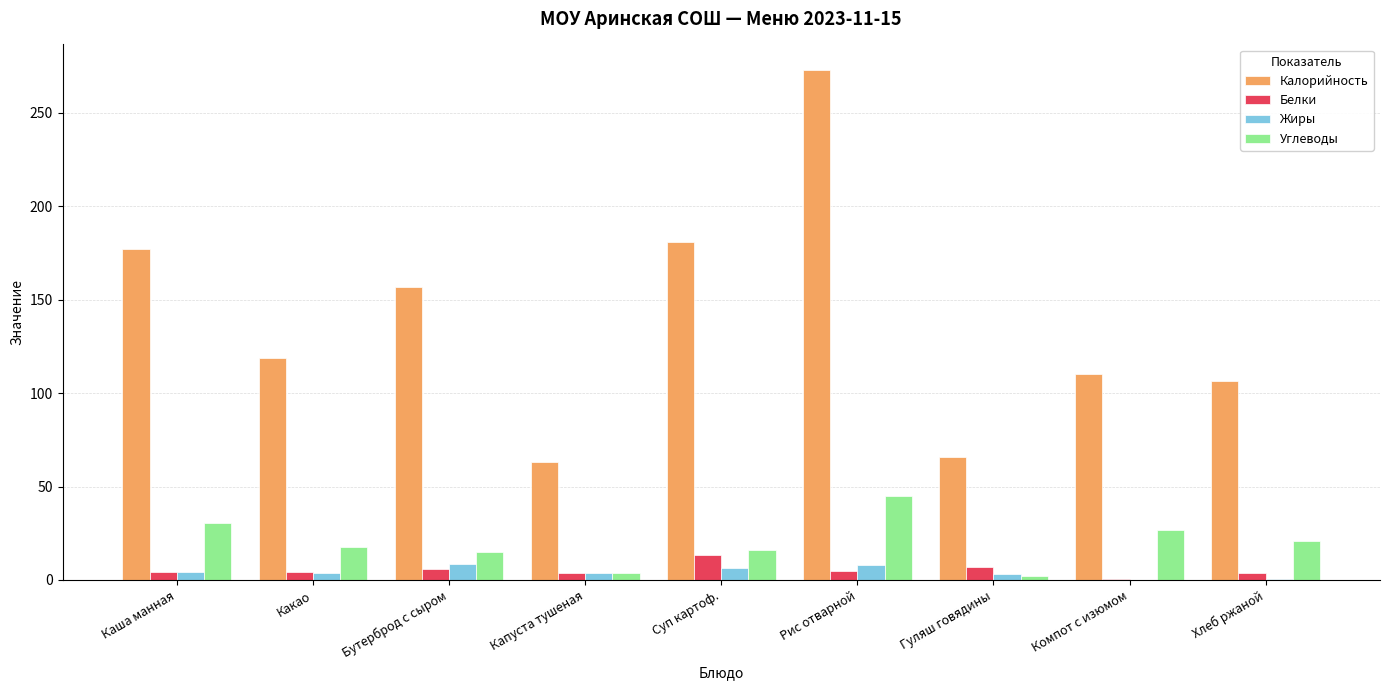

What is the sum of all Белки values?

47.4